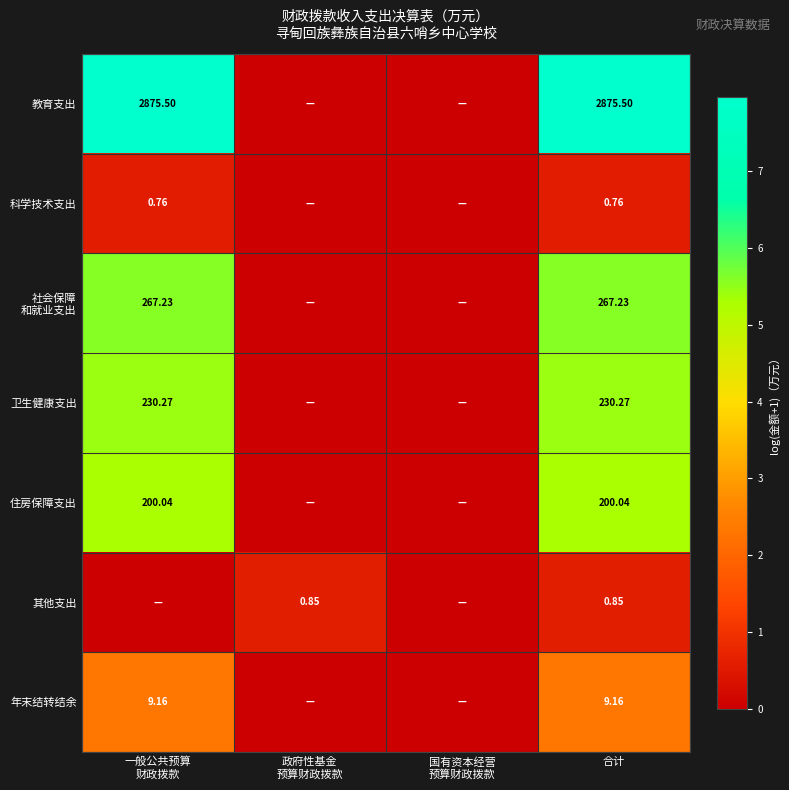

Which series has the largest range (max minus min)?

教育支出